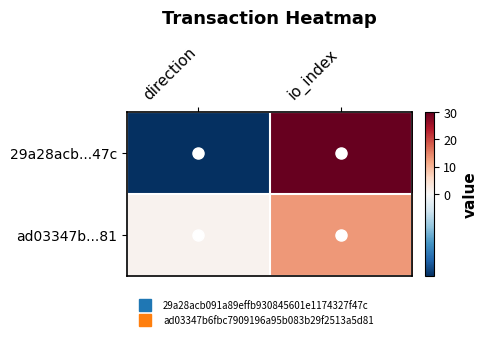

Which series has the widest spread of values?

29a28acb...47c